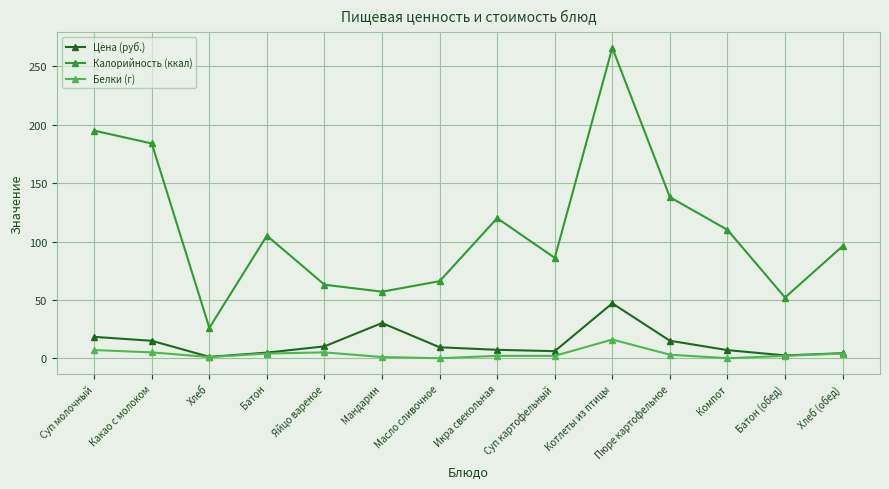

Rank the series by their maximum value, from highest to lowest.

Калорийность (ккал), Цена (руб.), Белки (г)